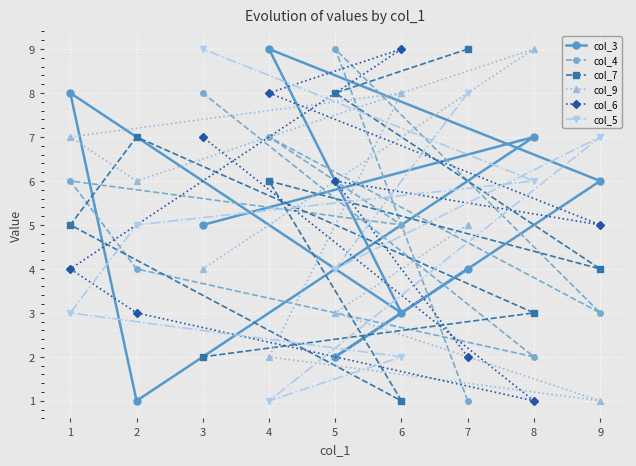

What is the lowest value of the col_6 series?

1